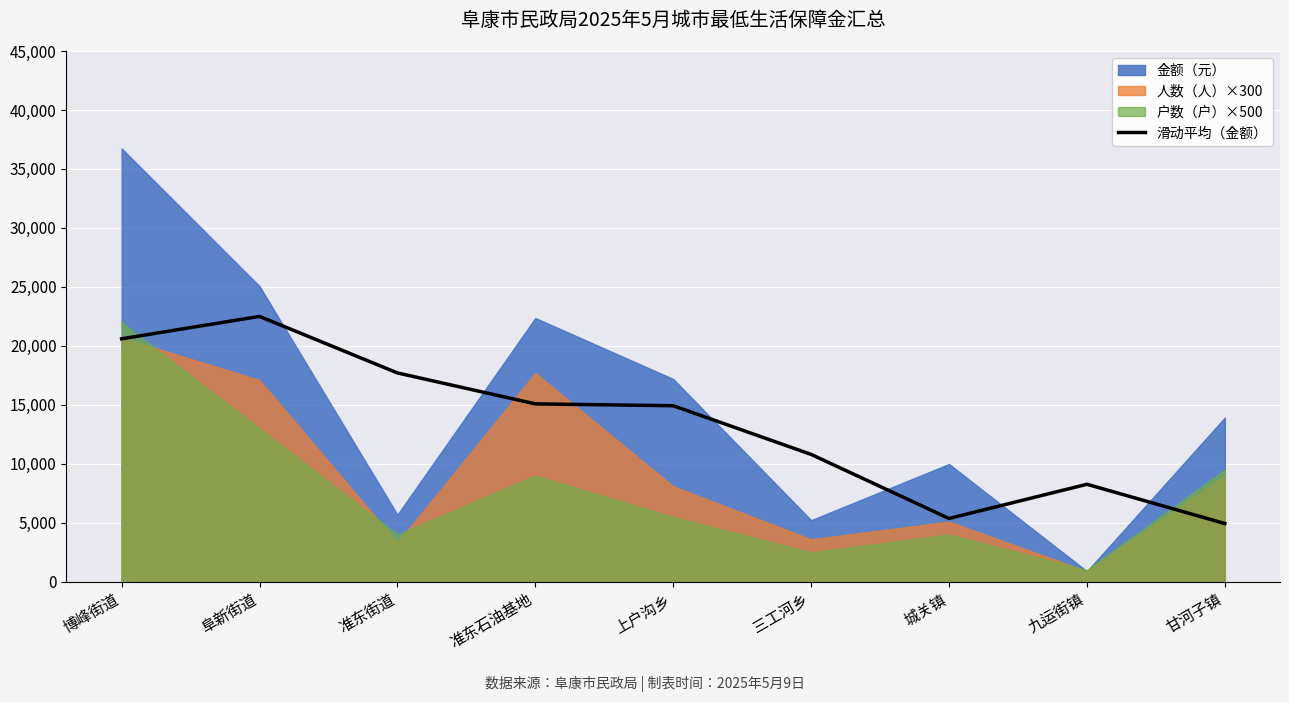

Is it true that 滑动平均（金额） equals 18082.8 at 三工河乡?

False